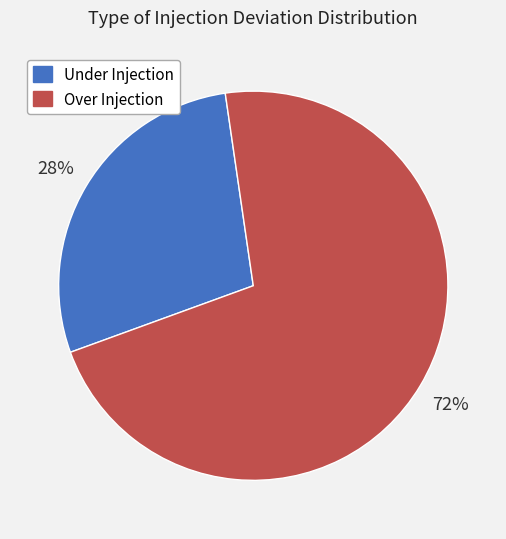

What percentage is the Under Injection slice, to the nearest percent?

28%